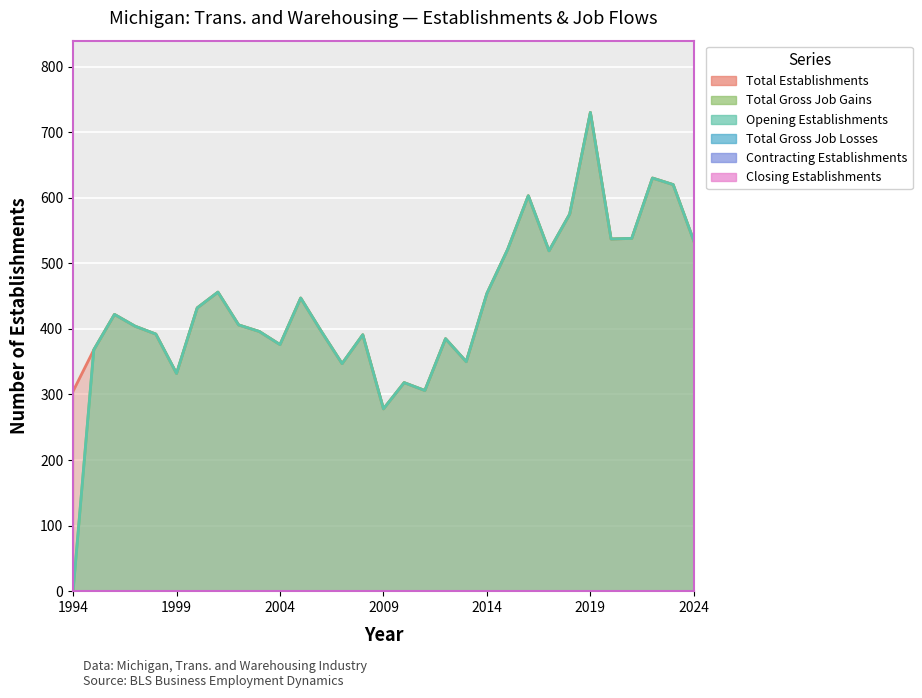

Is it true that Total Gross Job Gains equals 447 at 2005?

True